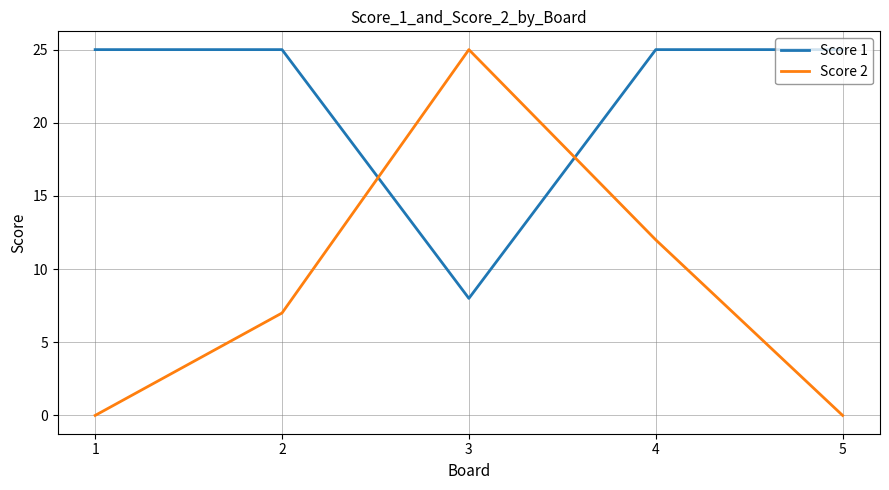

The Score 1 series shows 8 at 3. True or false?

True